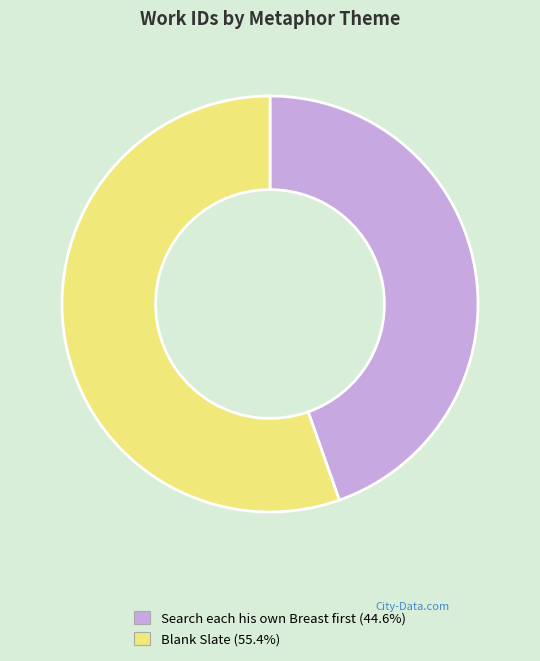

How many slices are in this pie chart?

2